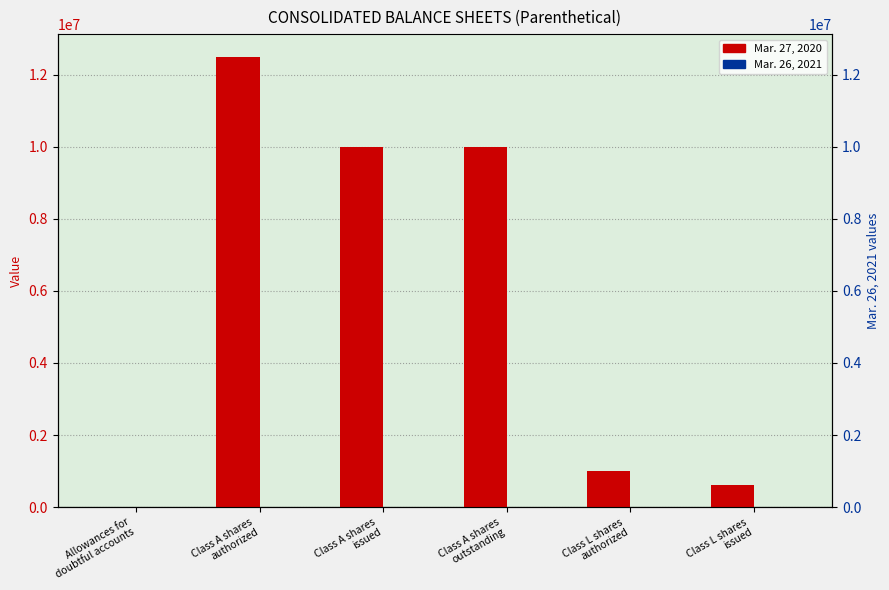

At how many categories does at least one series exceed 9678117?

3